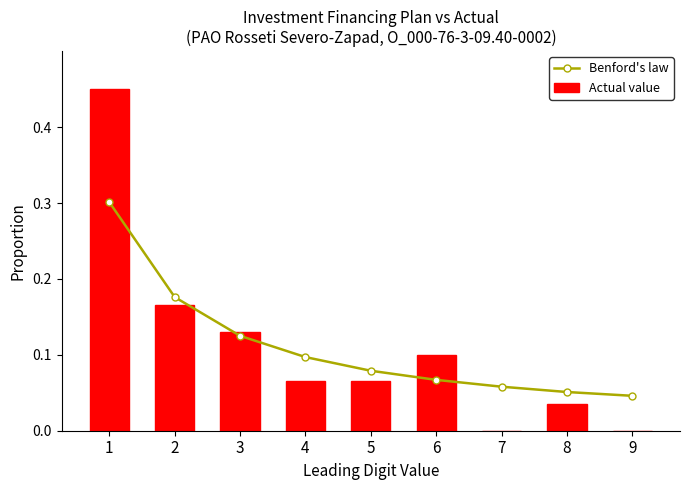

Reading left to right, transcribe all the data shown in this chart.

Benford's law: 0.3	0.2	0.1	0.1	0.1	0.1	0.1	0.1	0.0
Actual value: 0.5	0.2	0.1	0.1	0.1	0.1	0.0	0.0	0.0